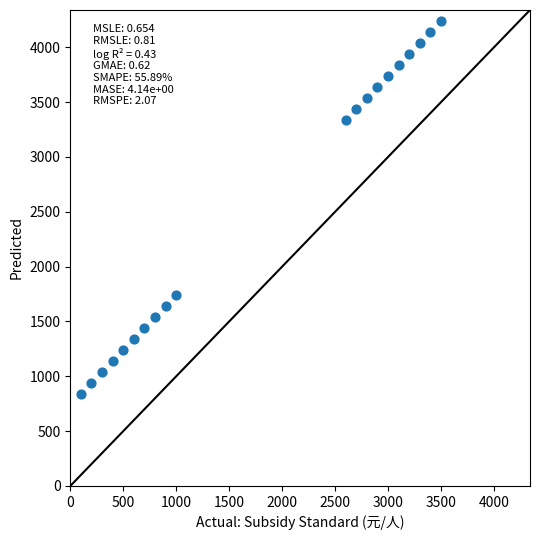

What is the range of Y values (max minus min)?

3400